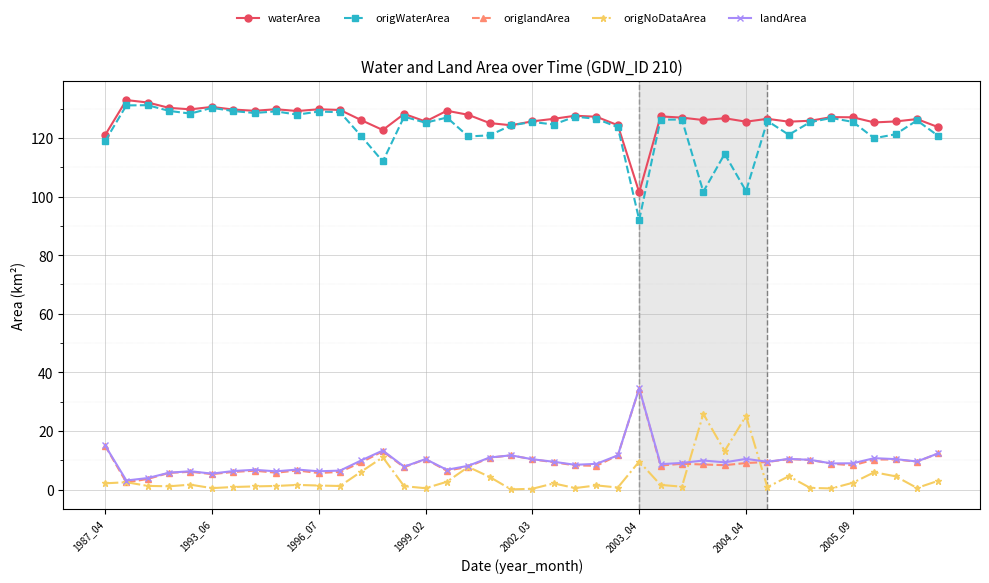

True or false: origWaterArea and origNoDataArea cross at least once.

False